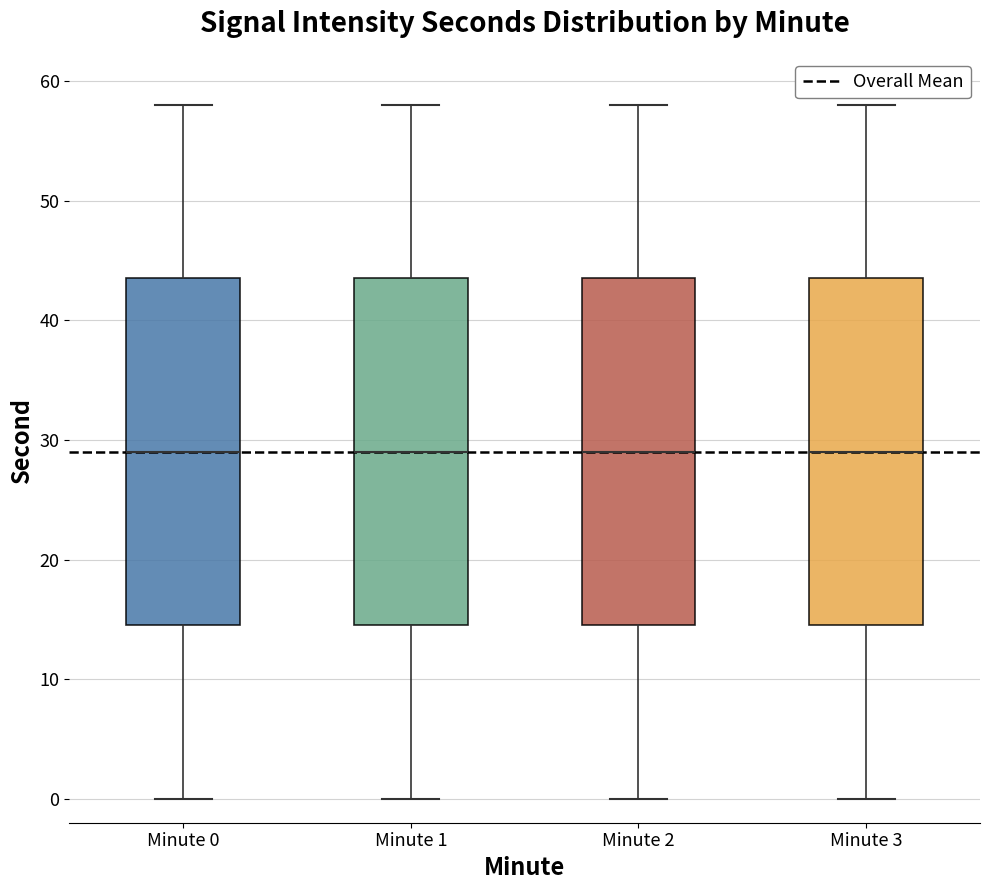

Reading left to right, read every box against the y-axis: the position of its median line, the range the box covers, and the ends of its whiskers. The values are not printed on the chart, so give them approximately, as read against the axis.

Minute 0: median 29, box 15 to 44, whiskers 0 to 58
Minute 1: median 29, box 15 to 44, whiskers 0 to 58
Minute 2: median 29, box 15 to 44, whiskers 0 to 58
Minute 3: median 29, box 15 to 44, whiskers 0 to 58